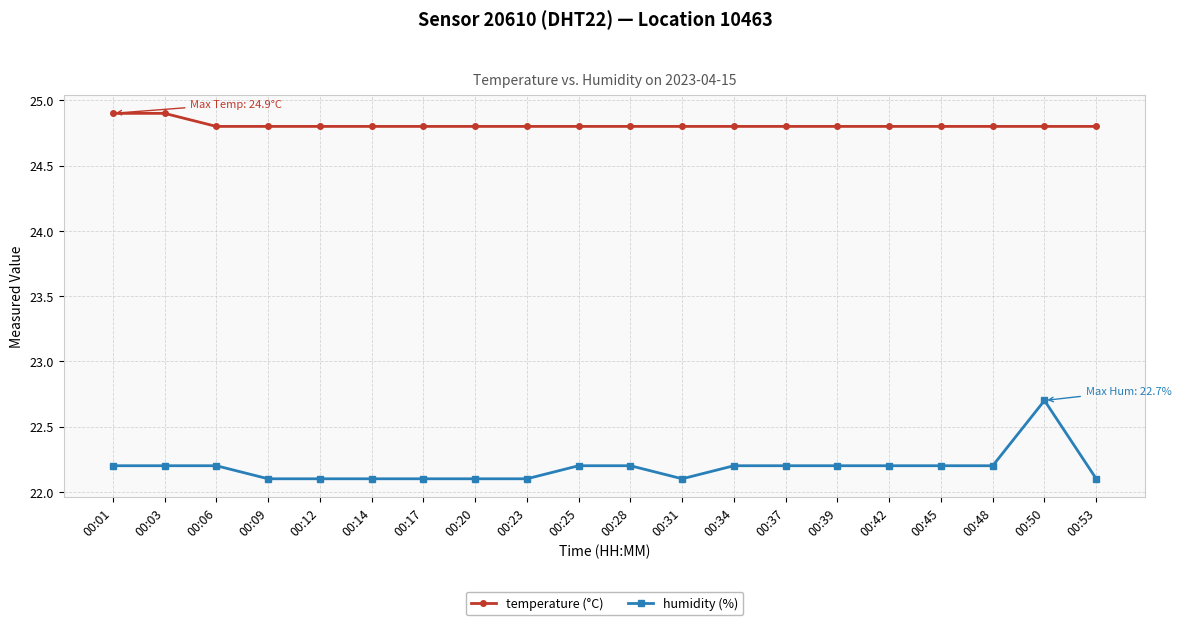

What is the minimum value for temperature (°C)?

24.8